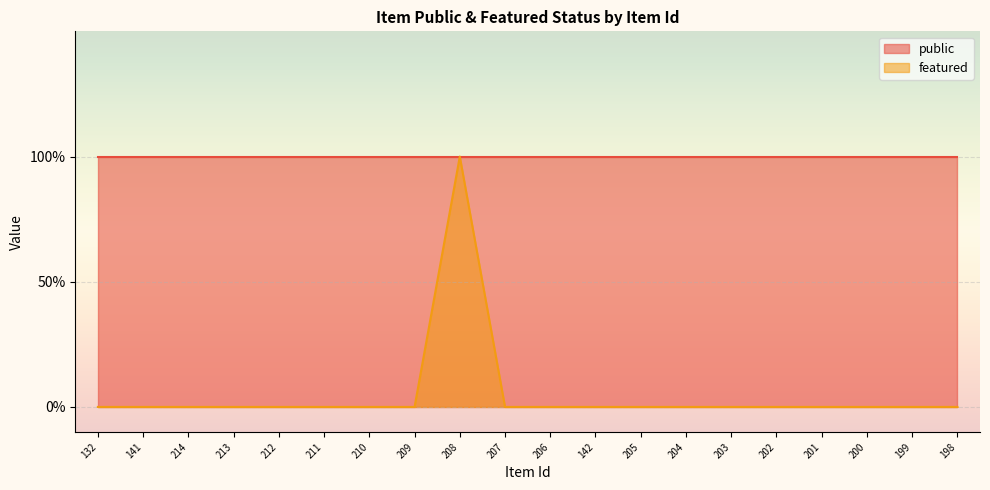

What is the greatest value displayed?

1